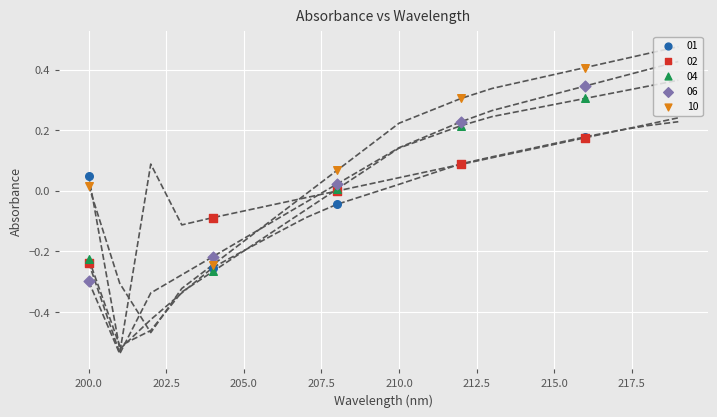

What are all the series names shown in the legend?

01, 02, 04, 06, 10